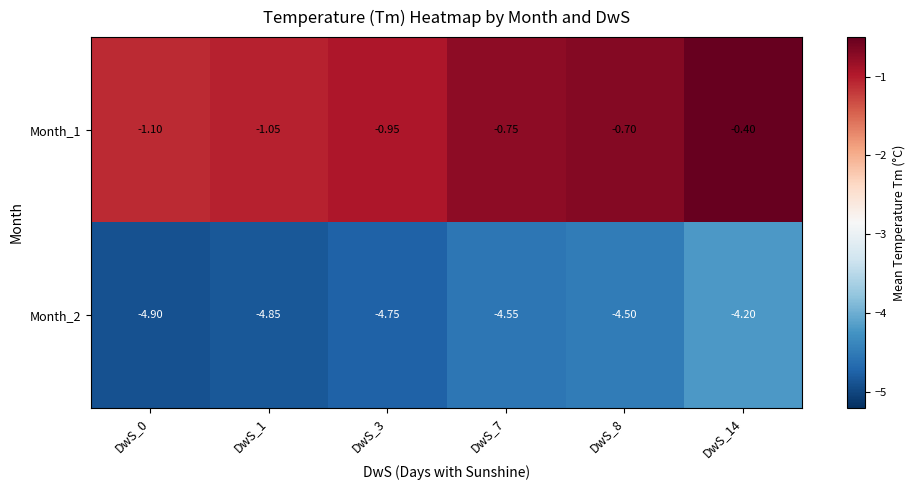

Is the value of Month_1 at DwS_3 greater than the value of Month_2 at DwS_8?

Yes